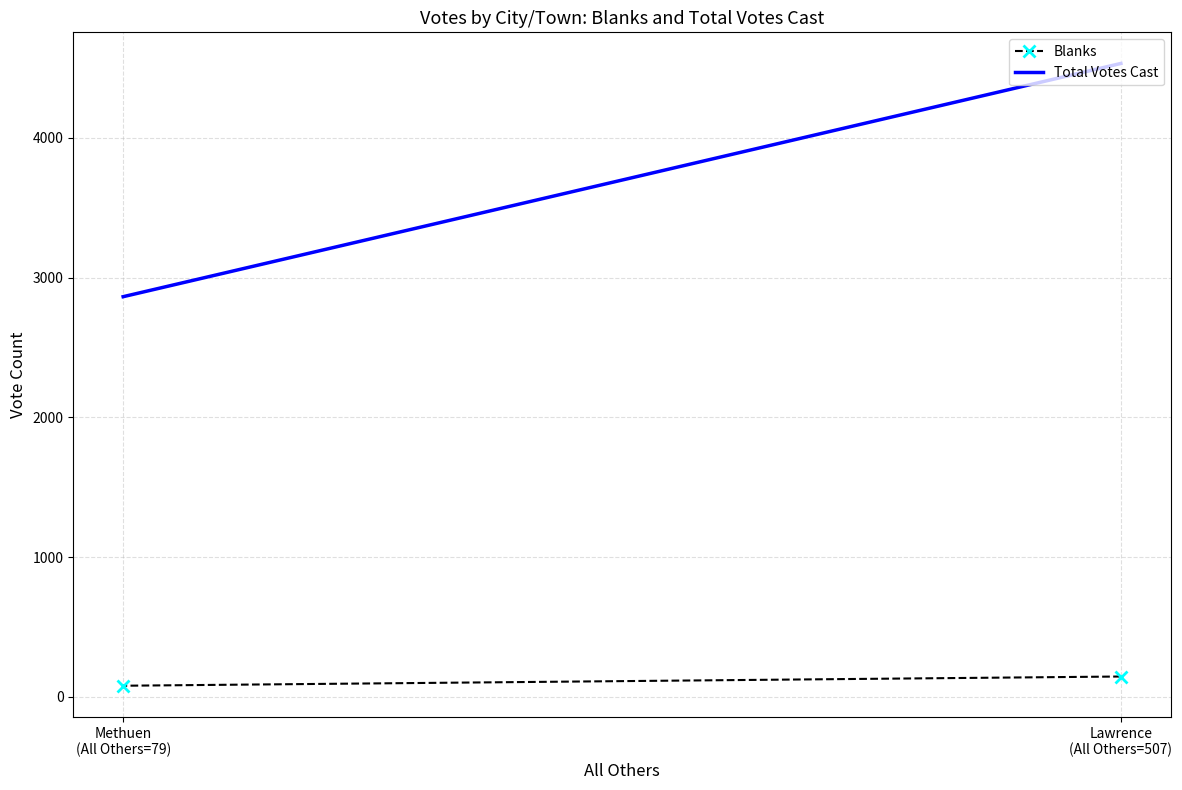

True or false: Blanks has a value of 52 at Methuen
(All Others=79).

False